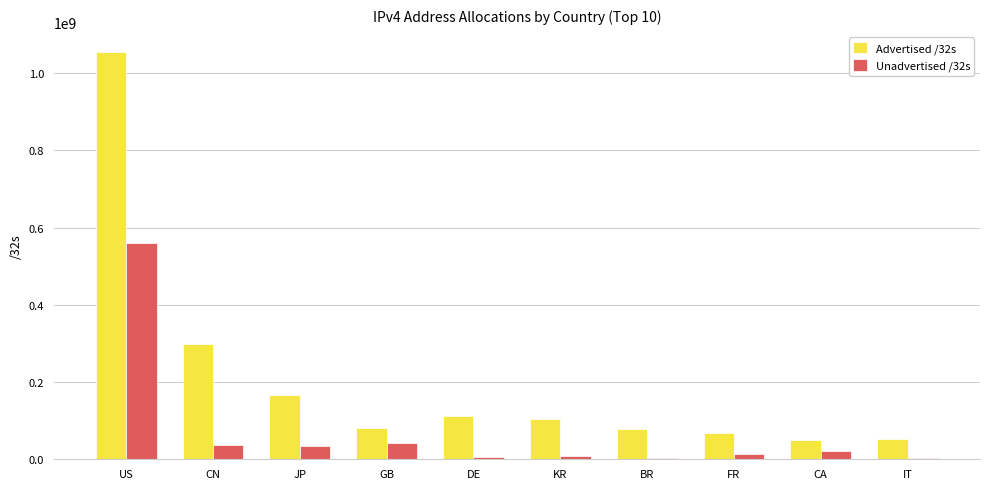

Count the number of data series in this chart.

2